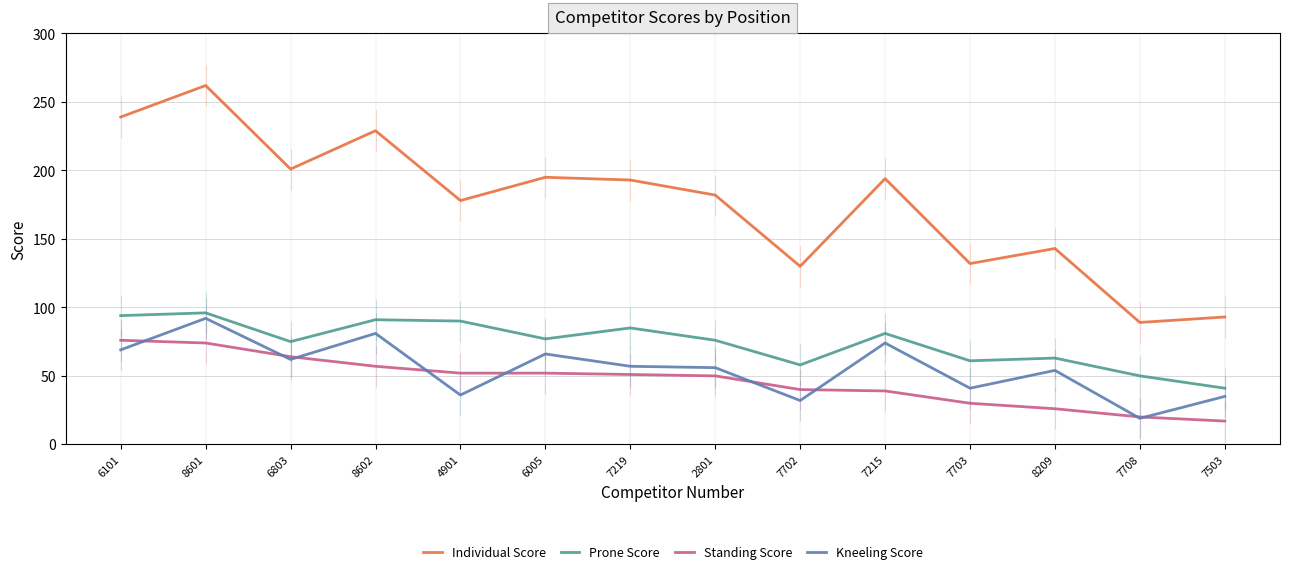

Is this an area chart (filled region under the line)?

No